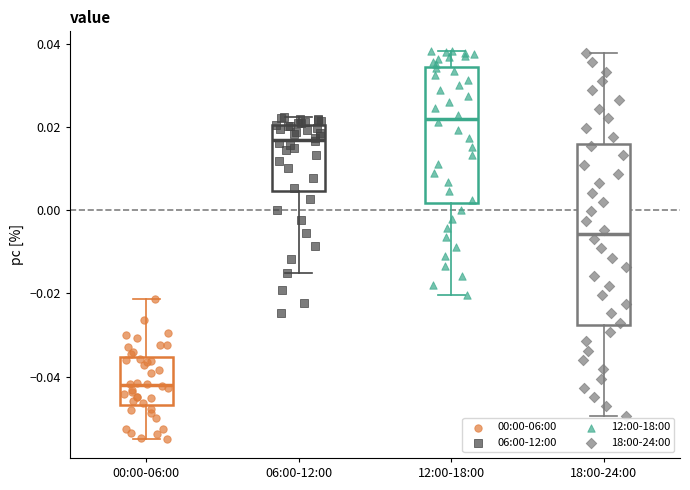

Which box's median line is the lowest?

00:00-06:00